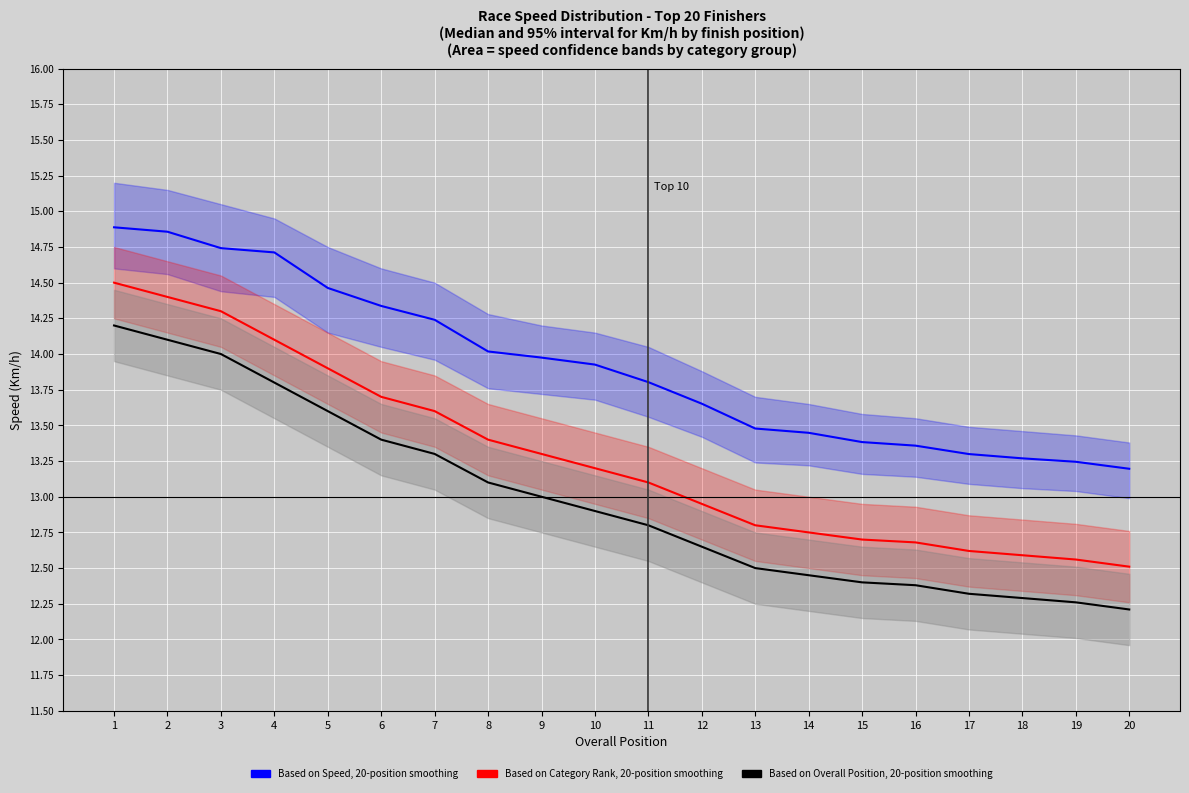

What is the smallest value displayed?

12.2